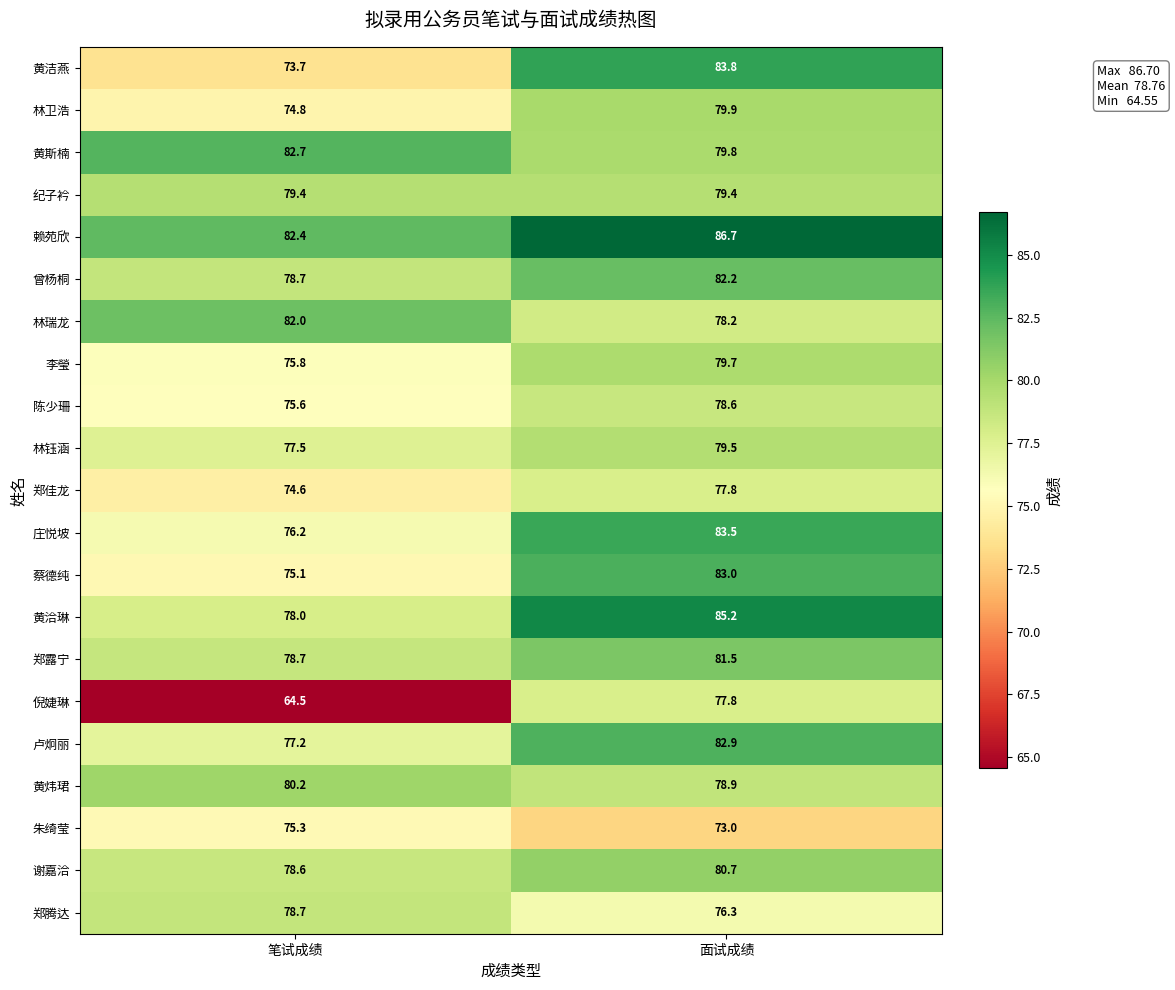

What is the smallest value displayed?

64.5